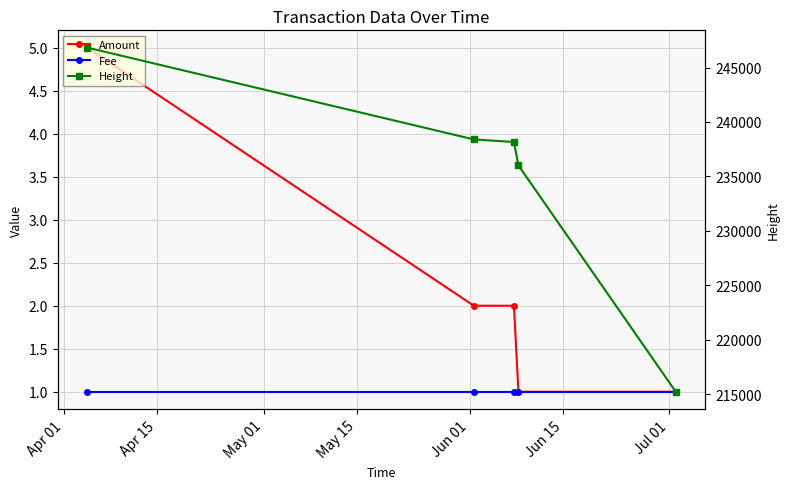

At how many categories does at least one series exceed 26620?

5